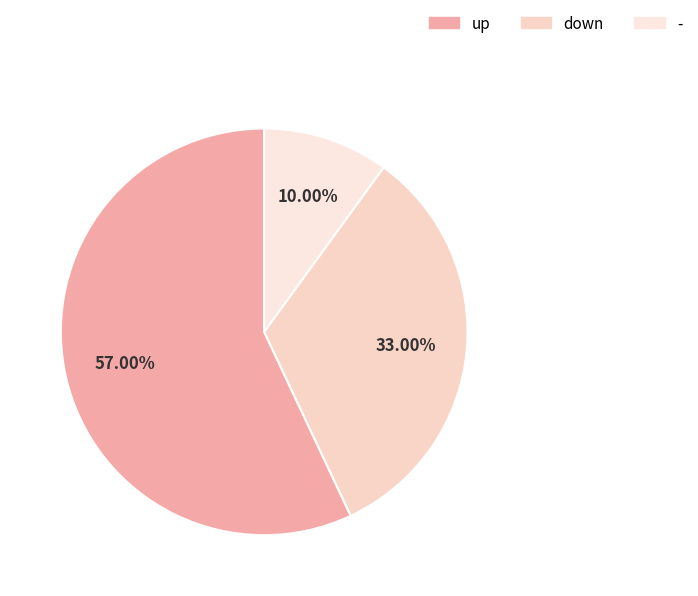

How many segments does this pie chart have?

3